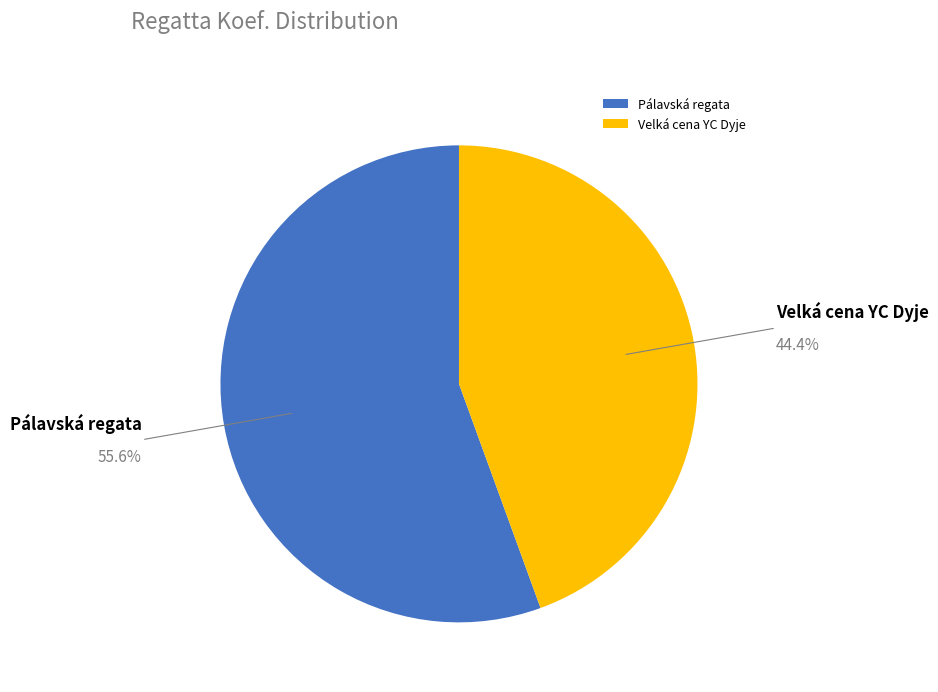

Which slice represents more than half of the pie?

Pálavská regata